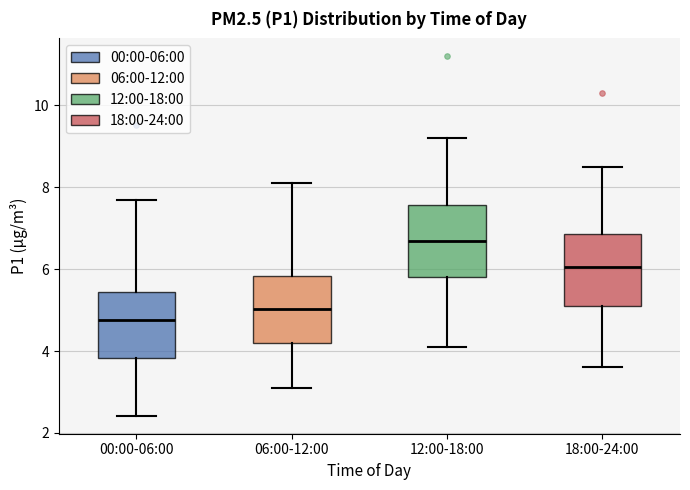

Which box has the lowest median line?

00:00-06:00